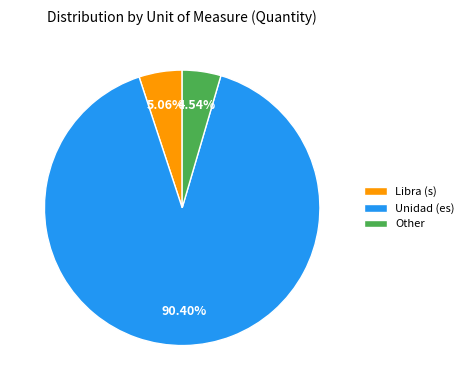

Which has a higher value, Other or Unidad (es)?

Unidad (es)